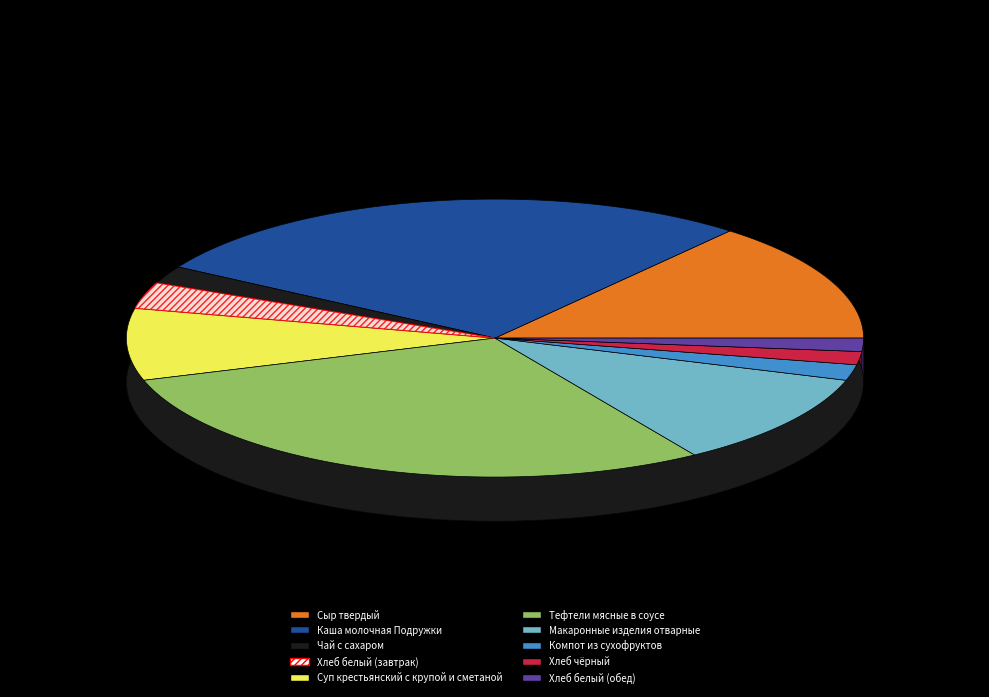

To the nearest percent, what is the difference between the largest and smallest slice percentages?

28%